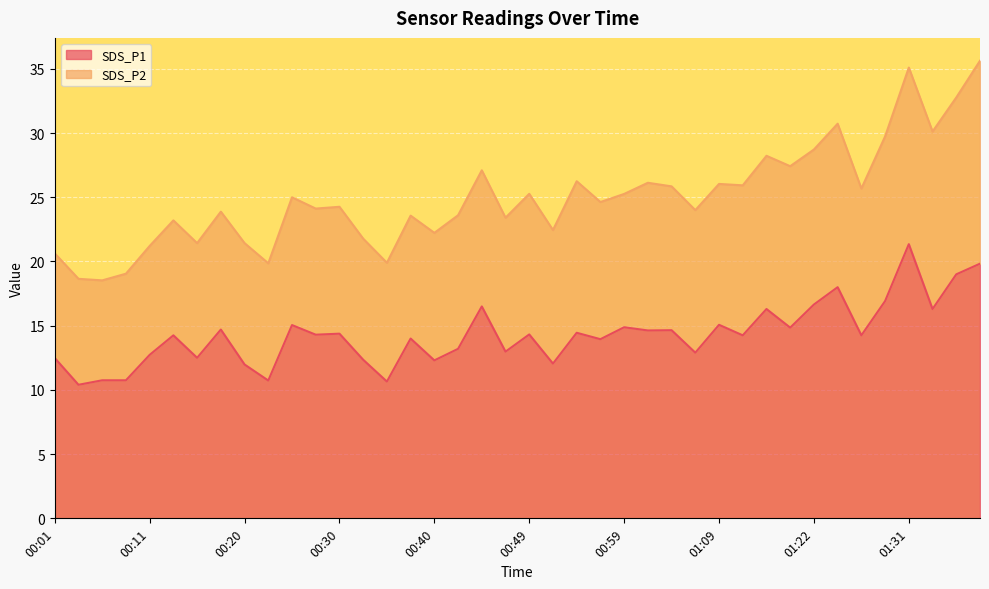

What is the difference between the maximum and second lowest values?

10.7